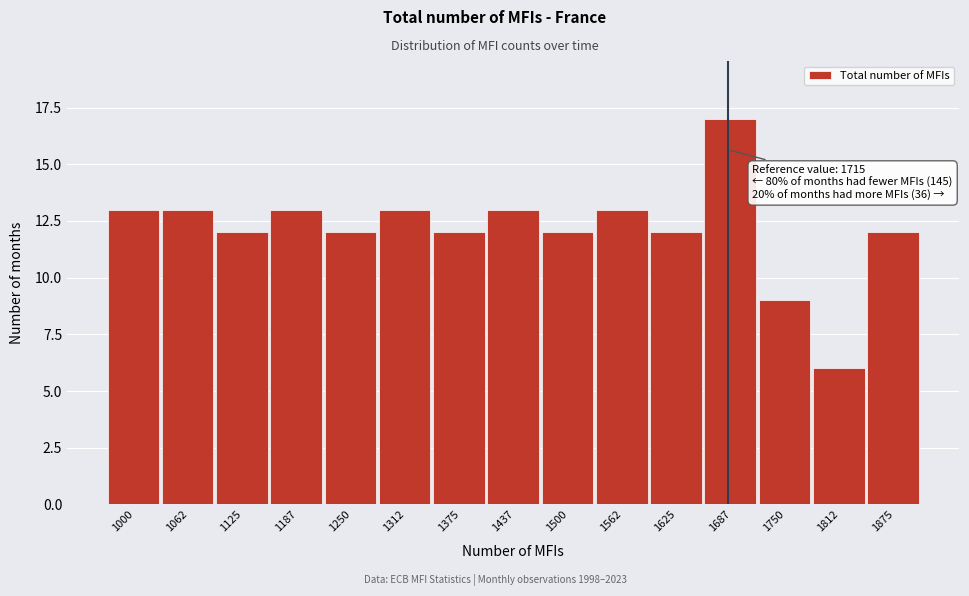

Reading left to right, transcribe all the data shown in this chart.

13	13	12	13	12	13	12	13	12	13	12	17	9	6	12